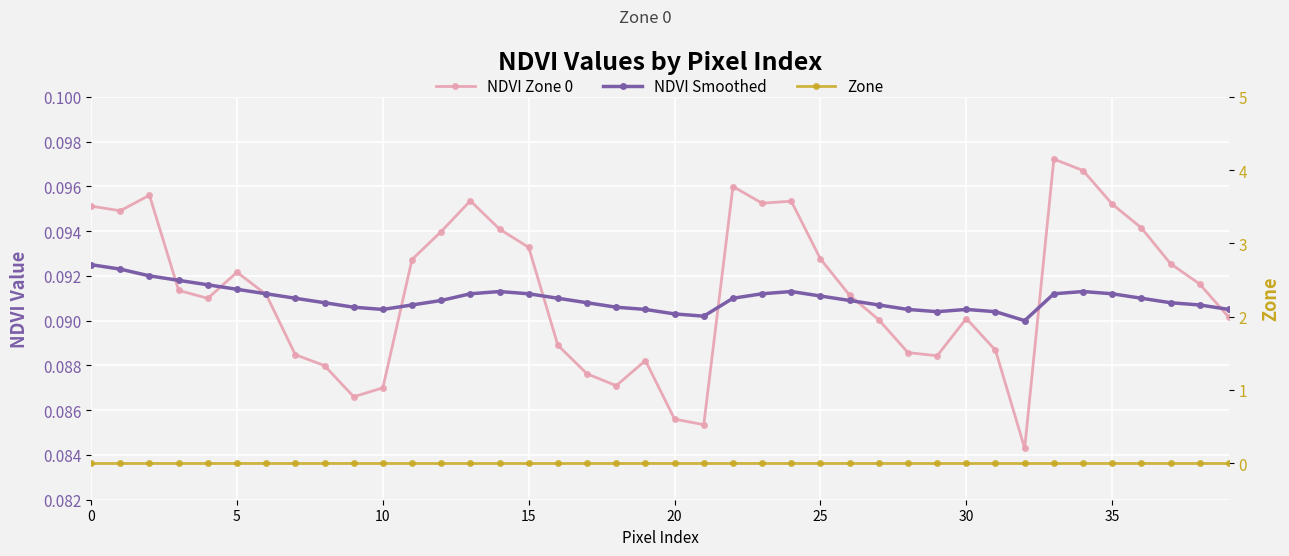

What is the label of the 33rd point from the left?

32